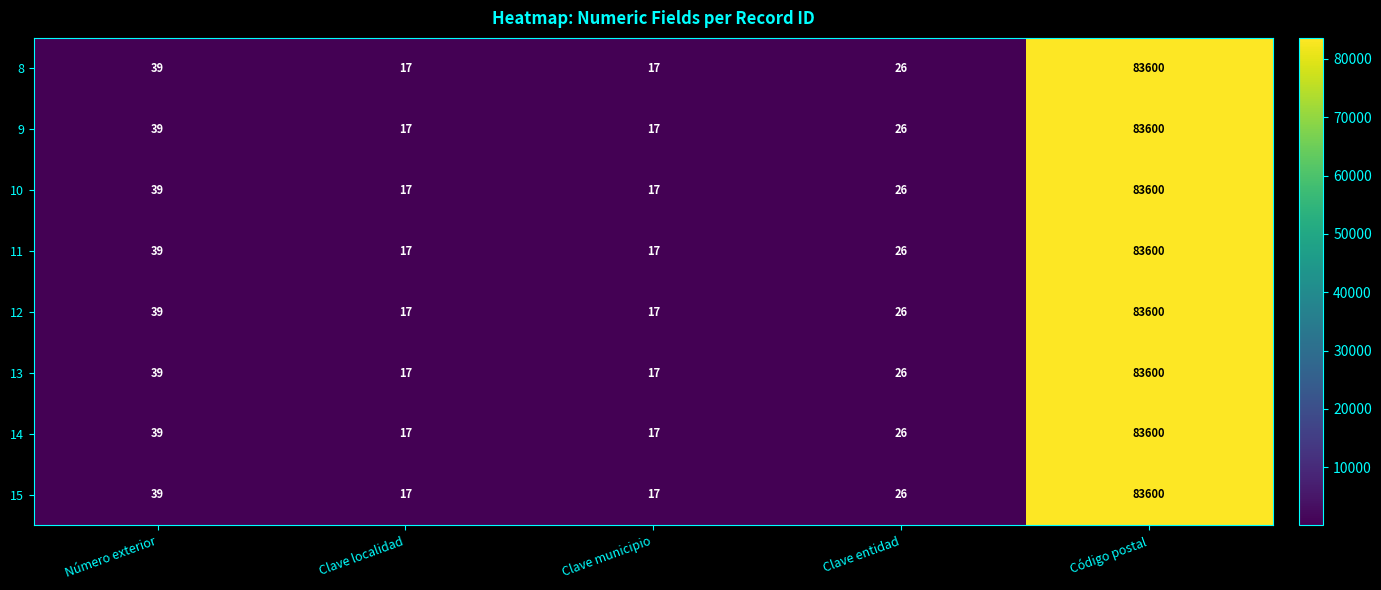

Is the value of 8 at Clave entidad greater than the value of 12 at Clave municipio?

Yes